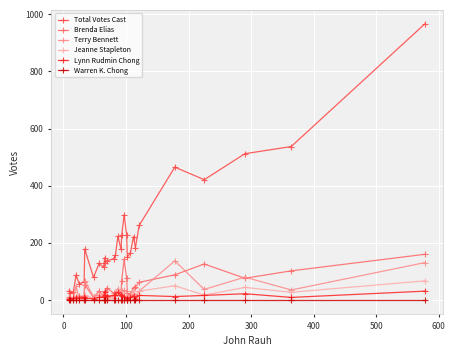

Which series has the largest range (max minus min)?

Total Votes Cast